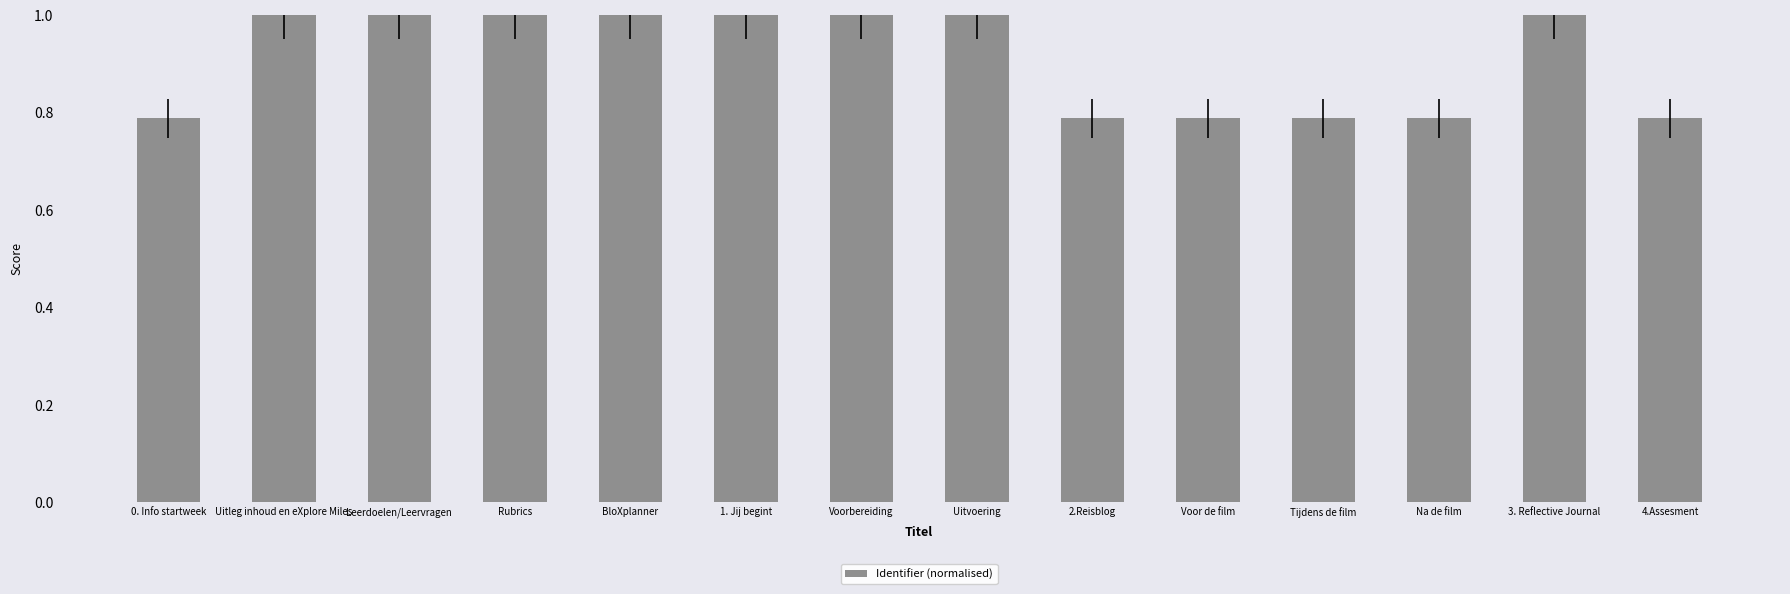

What position from the left is Uitvoering?

8